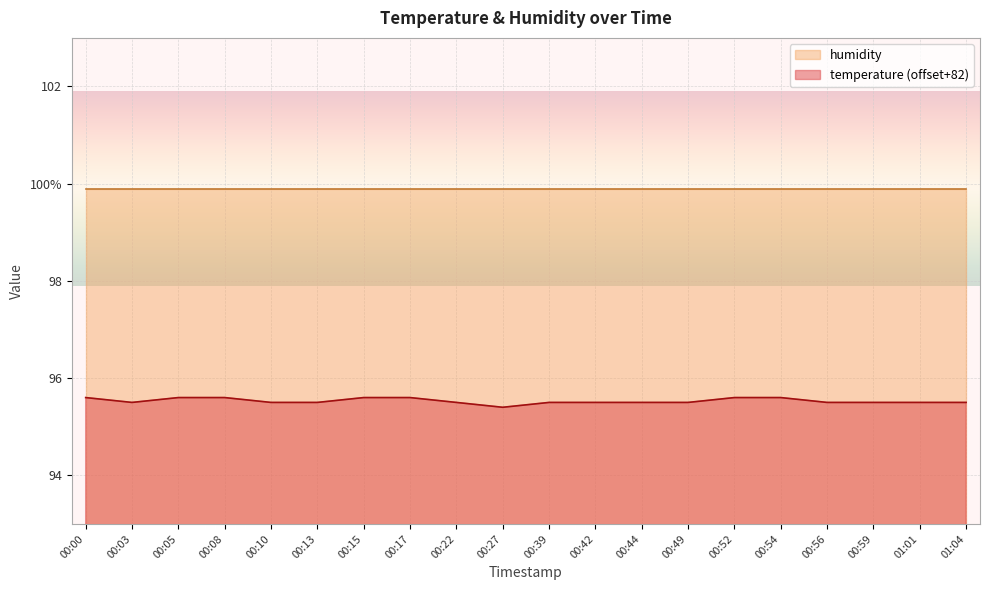

True or false: the data has more than 2 interior local peaks.

False